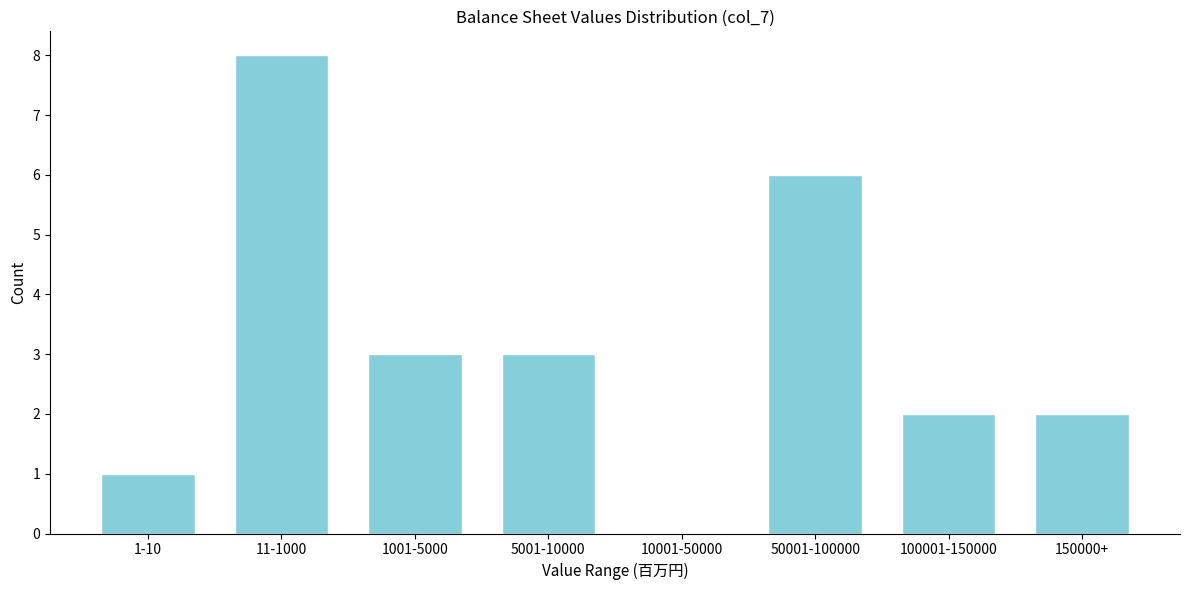

Reading left to right, extract all data points from this chart.

1-10=1	11-1000=8	1001-5000=3	5001-10000=3	10001-50000=0	50001-100000=6	100001-150000=2	150000+=2